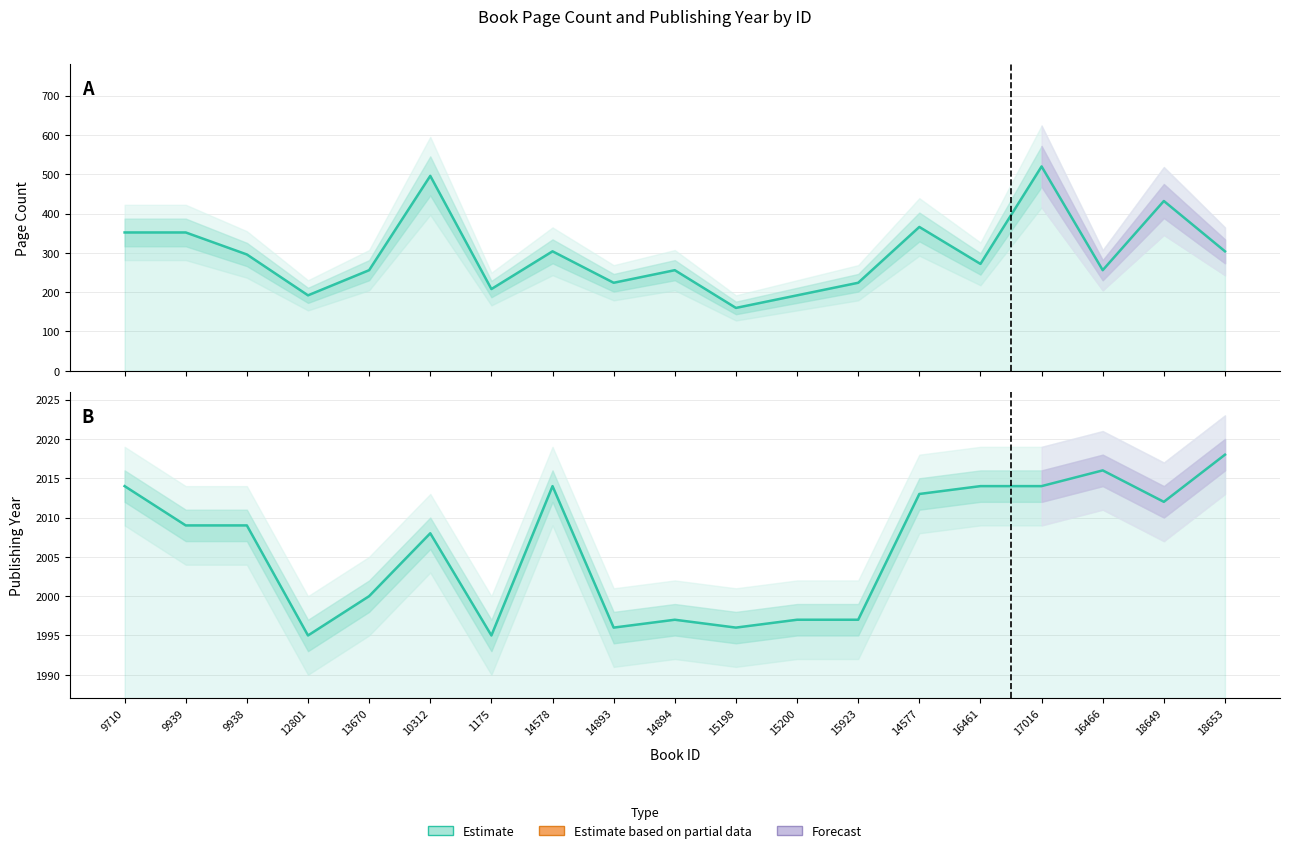

True or false: publishingYear and pageCount cross at least once.

False